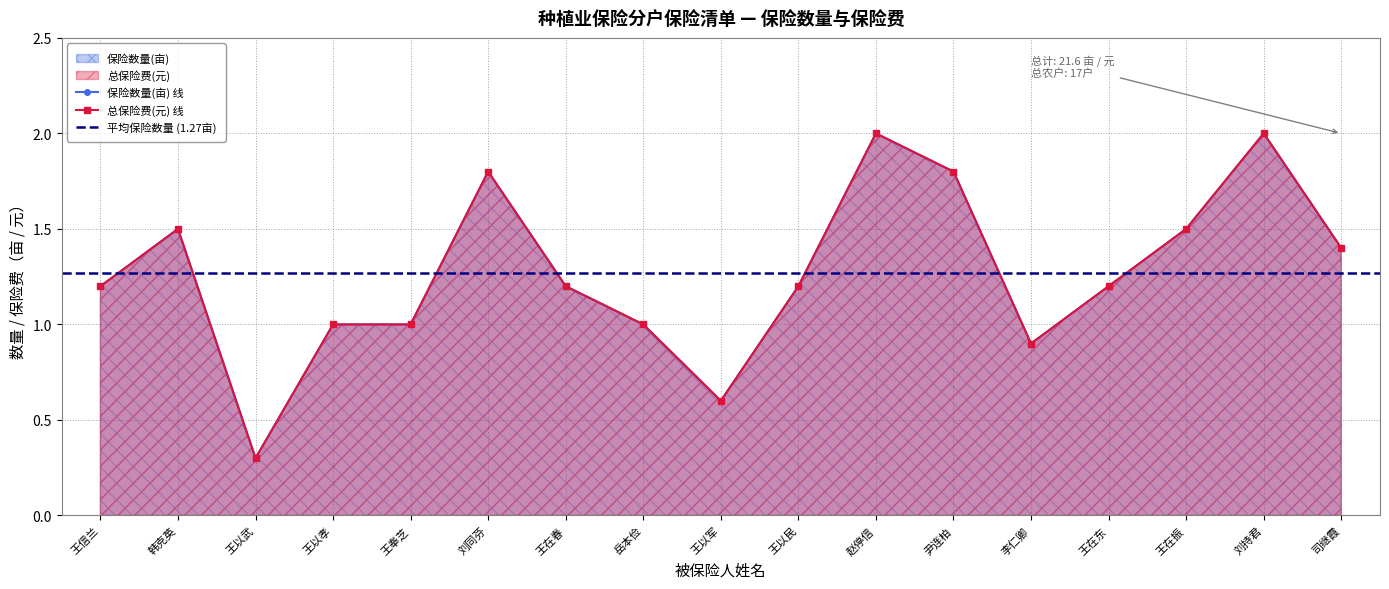

What value does the 总保险费(元) series have at 王奉芝?

1.0